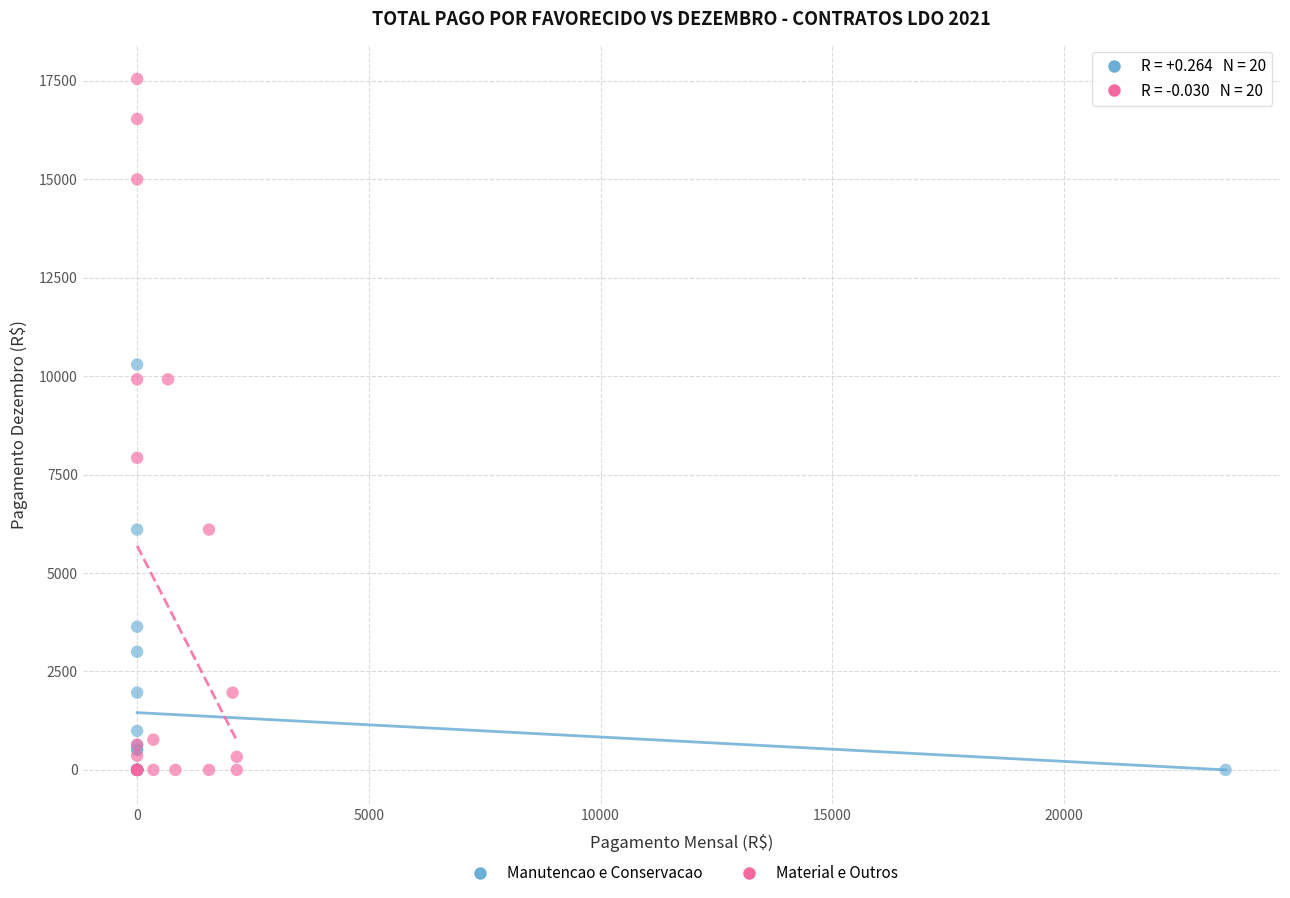

What are all the series names shown in the legend?

Manutencao e Conservacao, Material e Outros